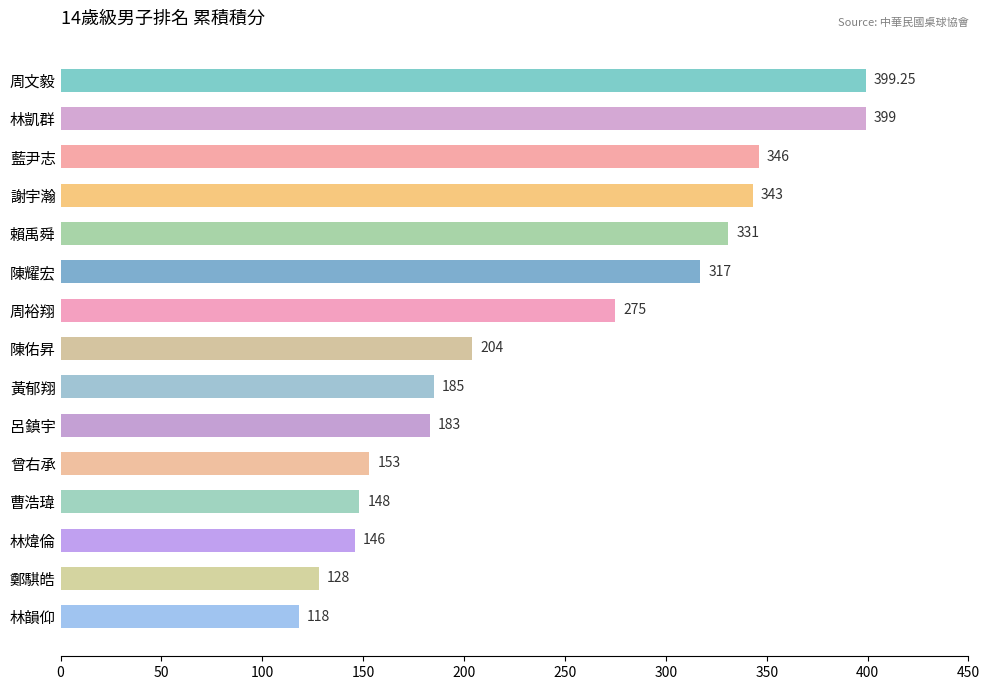

List the labels in order of value, smallest first.

林韻仰, 鄭騏皓, 林煒倫, 曹浩瑋, 曾右承, 呂鎮宇, 黃郁翔, 陳佑昇, 周裕翔, 陳耀宏, 賴禹舜, 謝宇瀚, 藍尹志, 林凱群, 周文毅